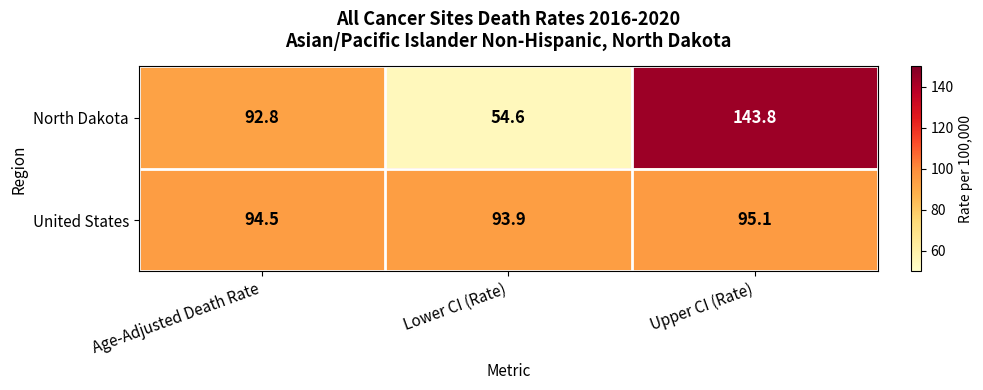

Between Age-Adjusted Death Rate and Upper CI (Rate), which series saw the biggest shift?

North Dakota